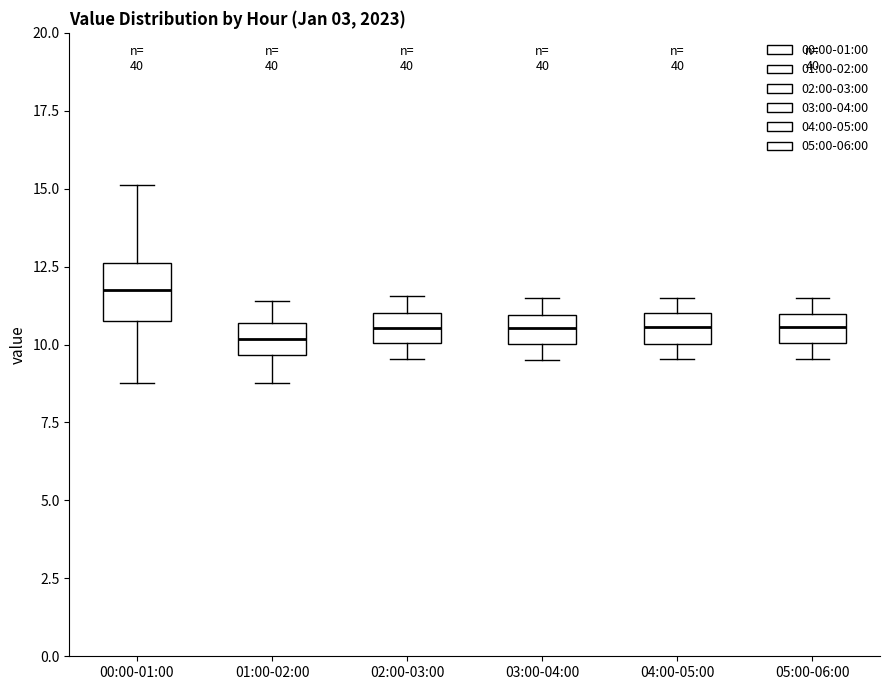

Which box is the tallest, from its lower edge to its upper edge?

00:00-01:00